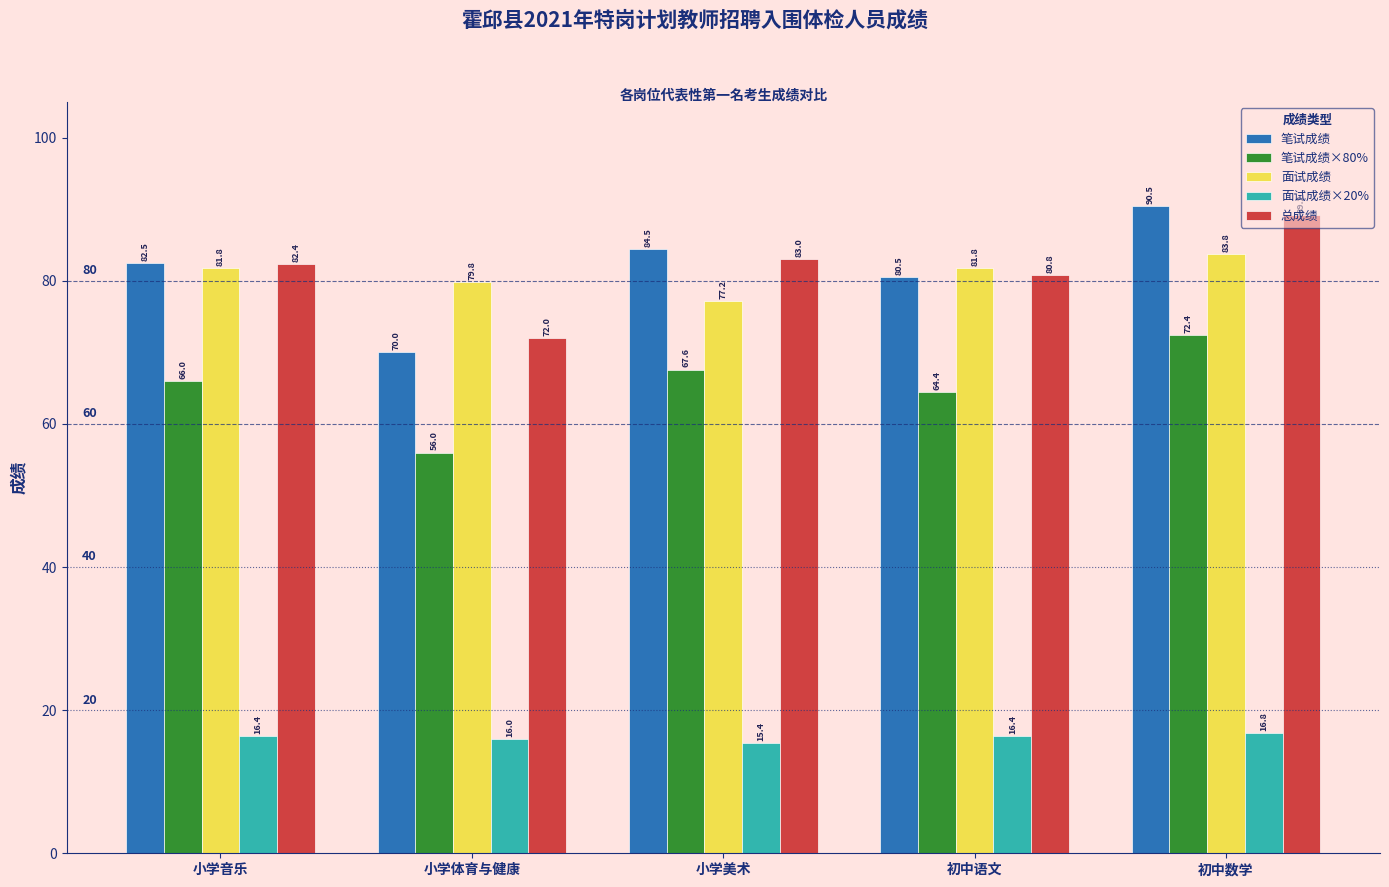

What position from the left is 小学体育与健康?

2